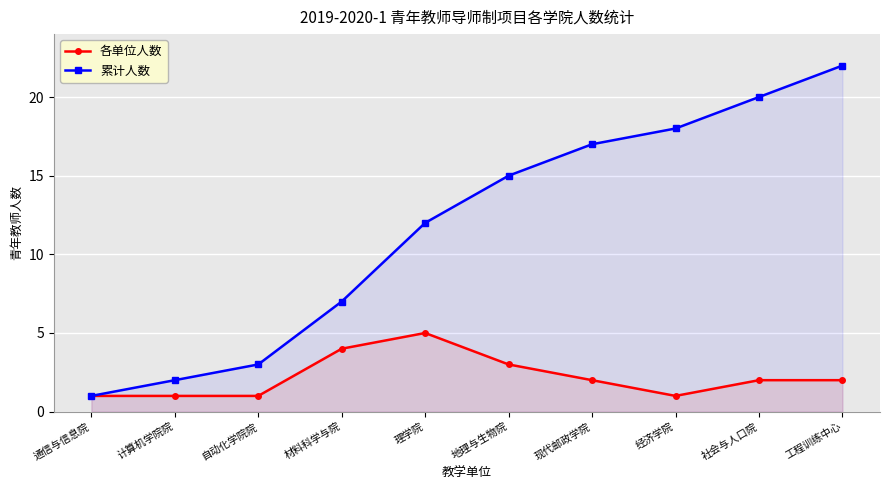

What is the label of the 2nd point from the right?

社会与人口院